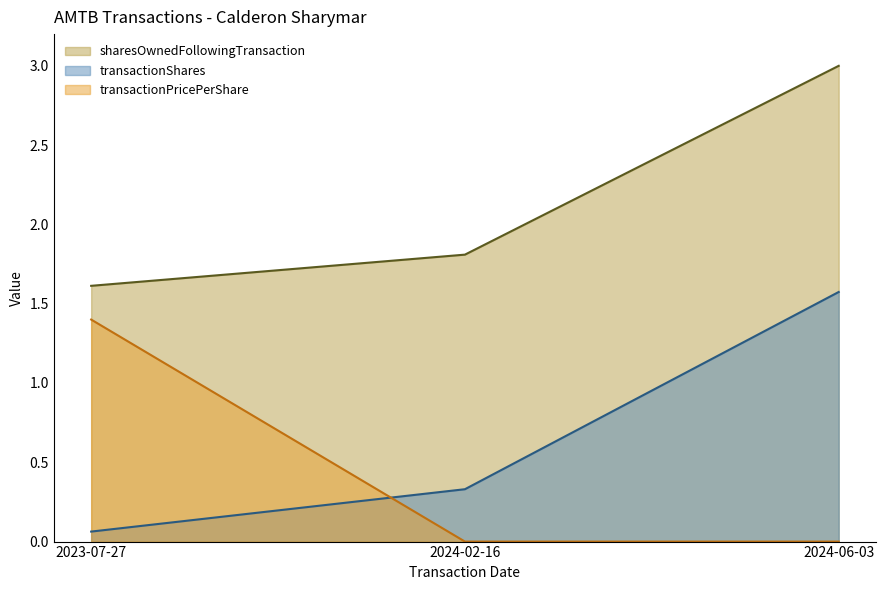

Which series has the largest total across all categories?

sharesOwnedFollowingTransaction